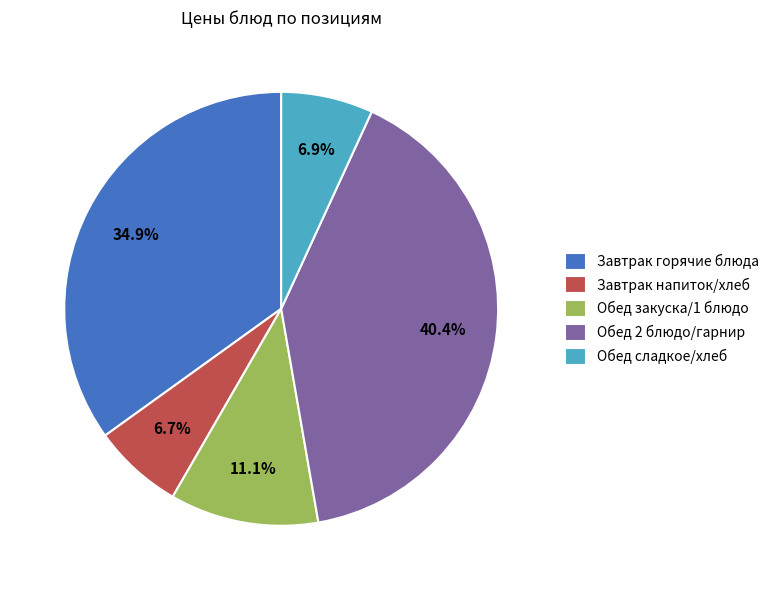

Combined, do Завтрак напиток/хлеб and Завтрак горячие блюда account for over 50%?

No